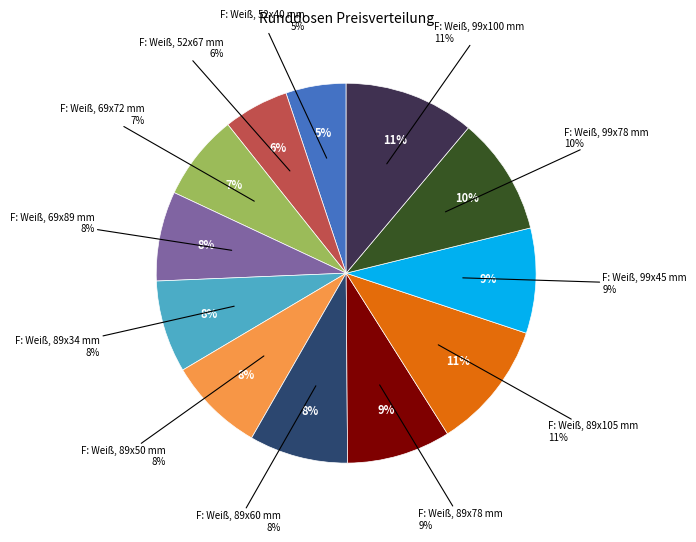

Count the number of slices in the pie.

12